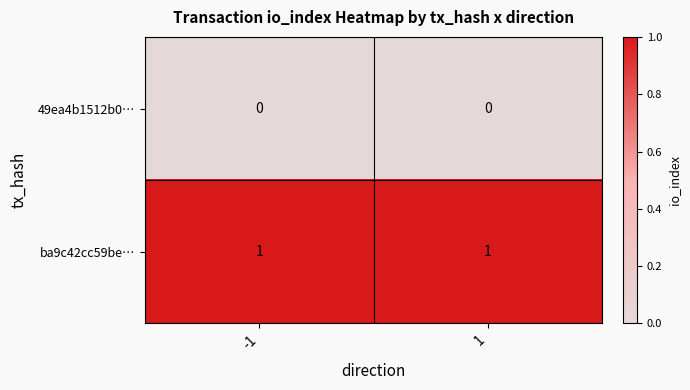

Reading left to right, extract all data points from this chart.

49ea4b1512b0…: 0	0
ba9c42cc59be…: 1	1